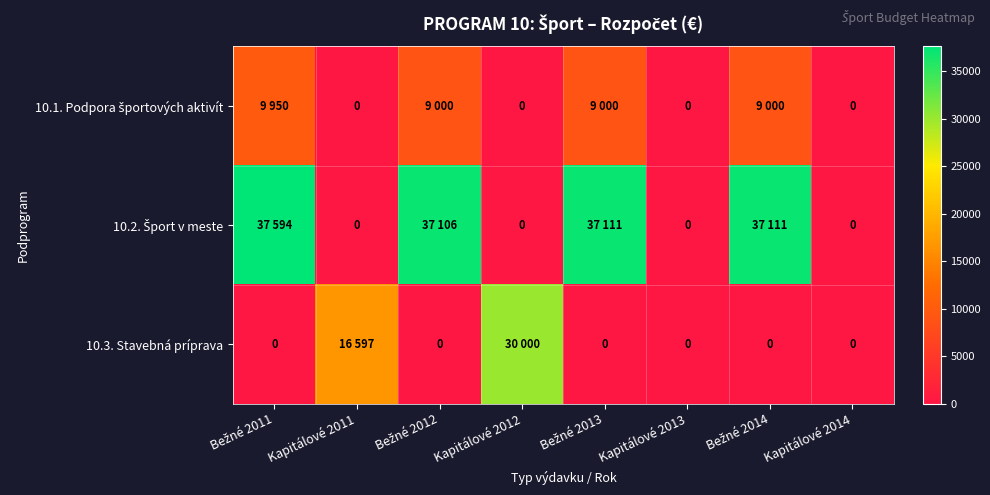

What is the difference between the maximum and minimum values in the 10.1. Podpora športových aktivít series?

9950